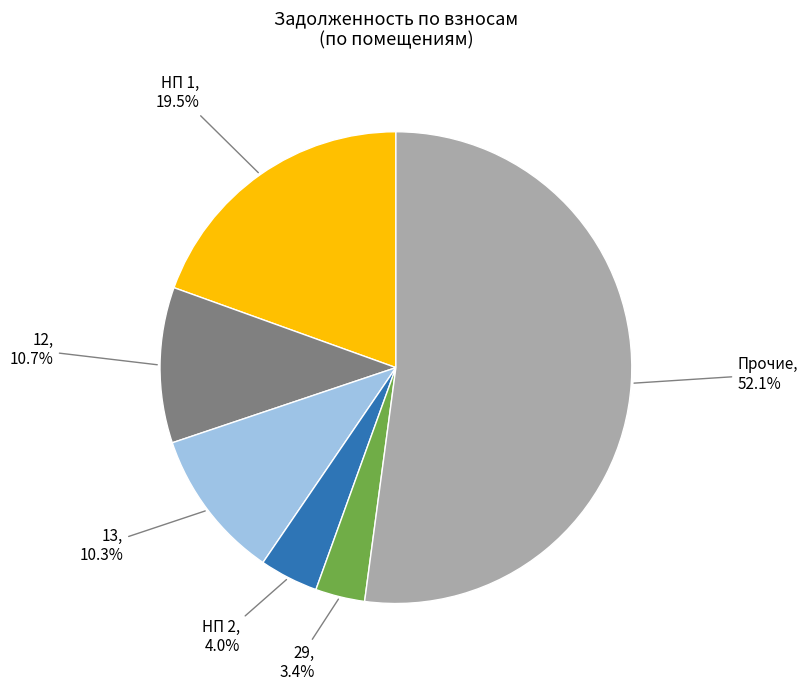

Is there a majority slice in this chart?

Yes